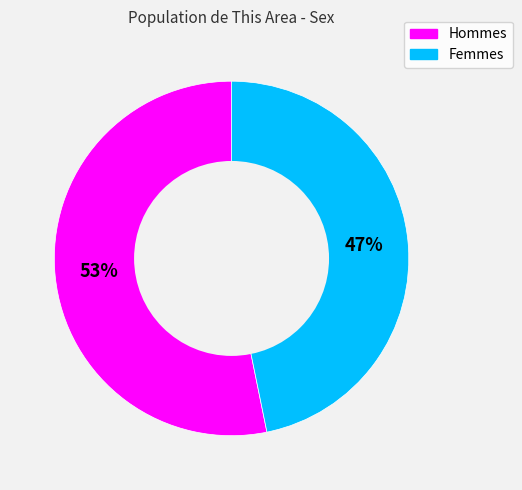

To the nearest percent, what is the average slice percentage?

50%